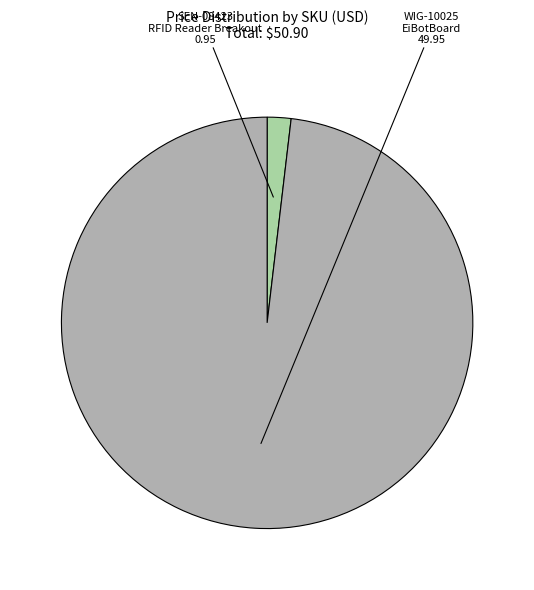

Does SEN-08423 represent more than half of the total?

No